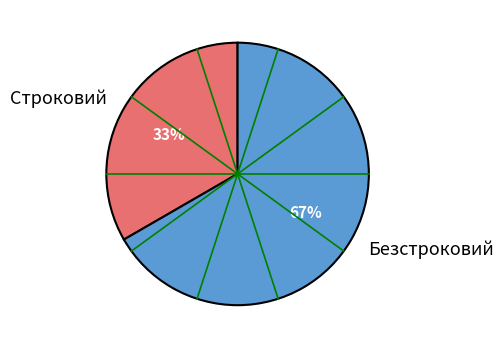

To the nearest percent, what percentage of the pie is Строковий?

33%